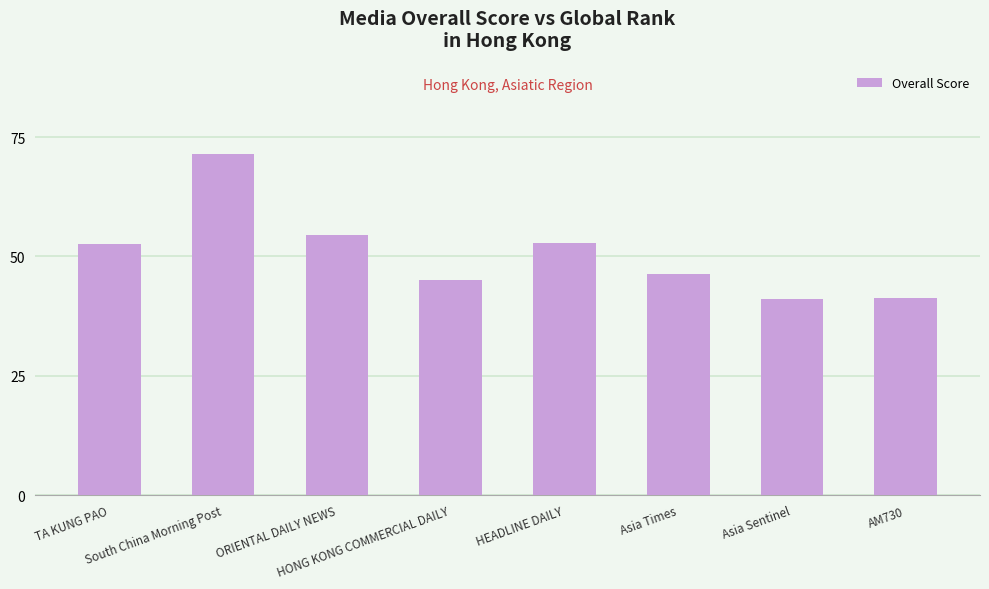

What is the smallest value displayed?

41.0